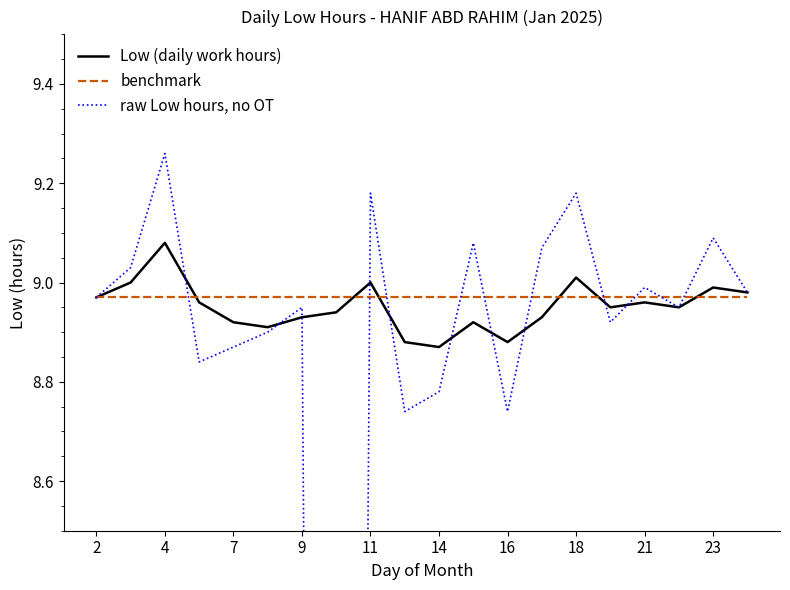

How many lines are shown in the chart?

3